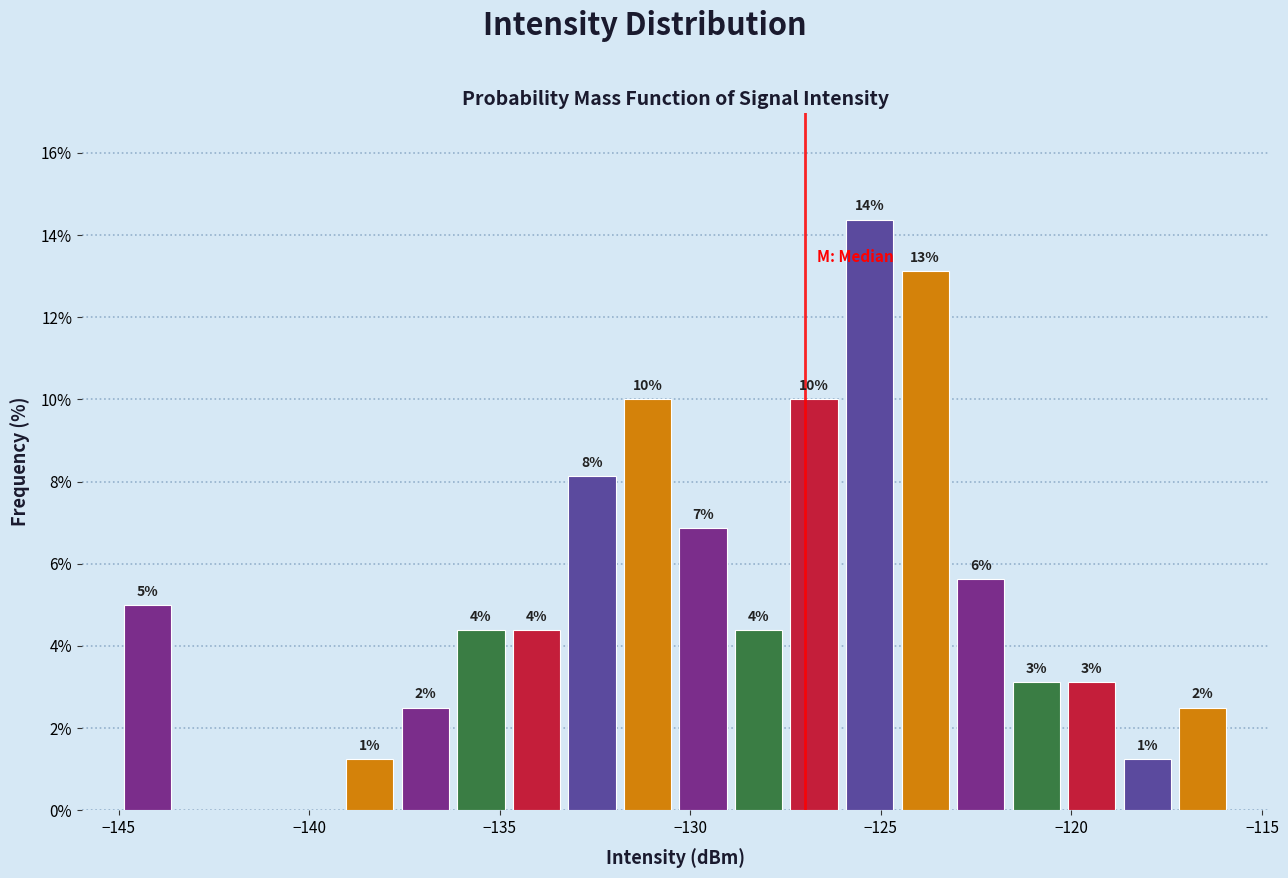

Around what value on the x-axis is the tallest bar? Give the approximate position of its centre, as read against the axis.

-125.5